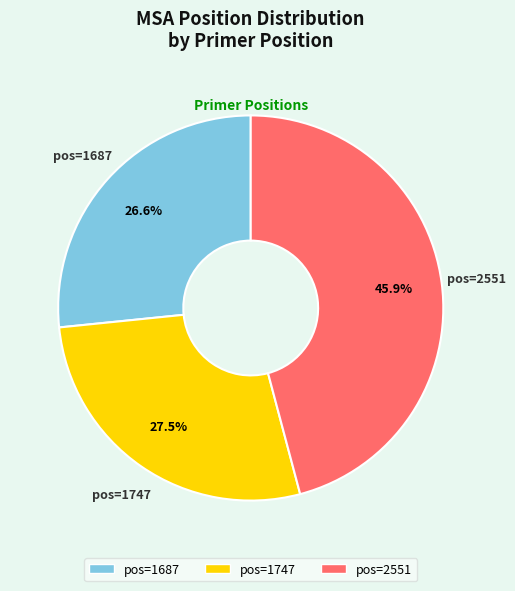

How many slices are in this pie chart?

3